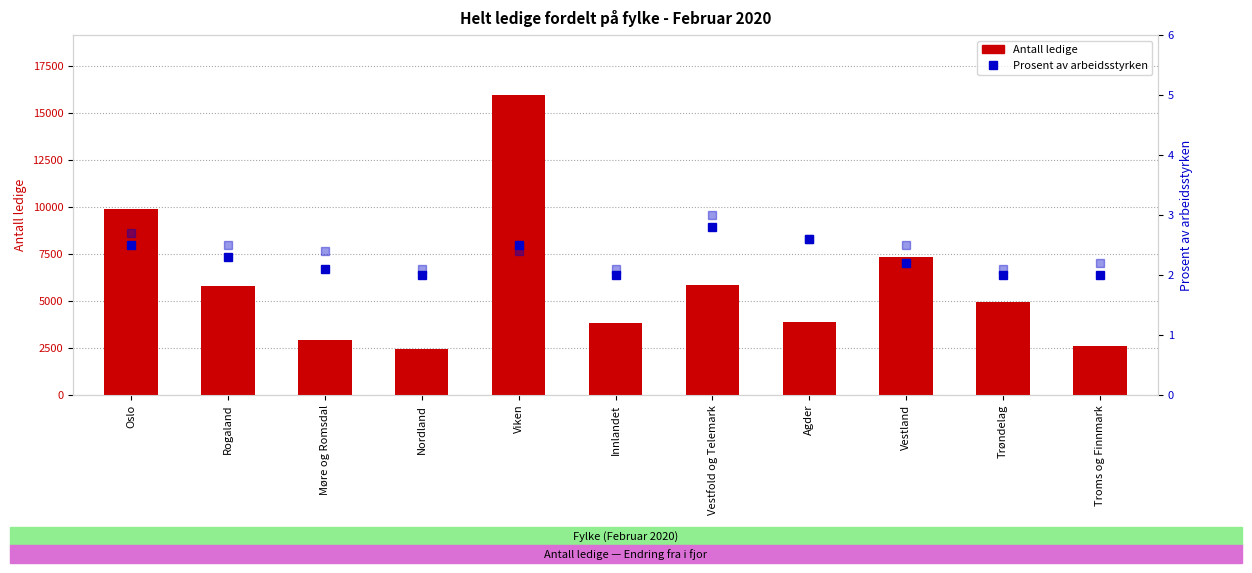

List the labels in order of Prosent i fjor value, smallest first.

Nordland, Innlandet, Trøndelag, Troms og Finnmark, Møre og Romsdal, Viken, Rogaland, Vestland, Agder, Oslo, Vestfold og Telemark